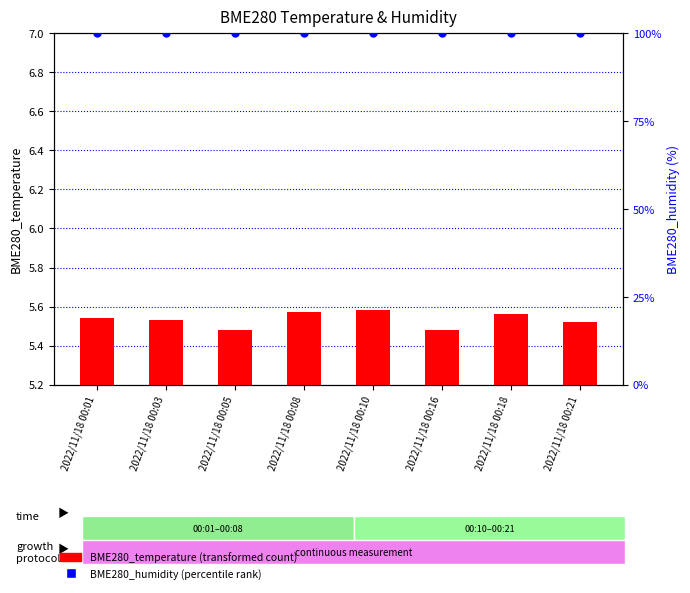

Is the value of BME280_humidity at 2022/11/18 00:10 greater than the value of BME280_temperature at 2022/11/18 00:01?

Yes